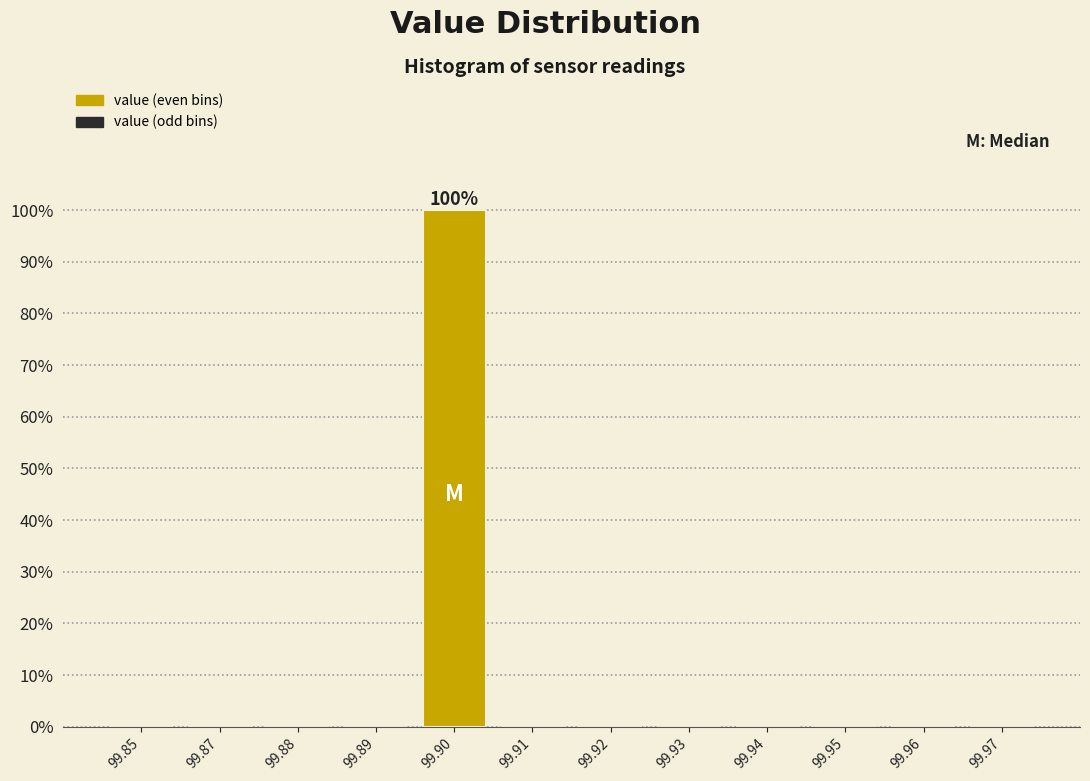

Reading left to right, extract all data points from this chart.

99.85=0	99.87=0	99.88=0	99.89=0	99.90=100	99.91=0	99.92=0	99.93=0	99.94=0	99.95=0	99.96=0	99.97=0